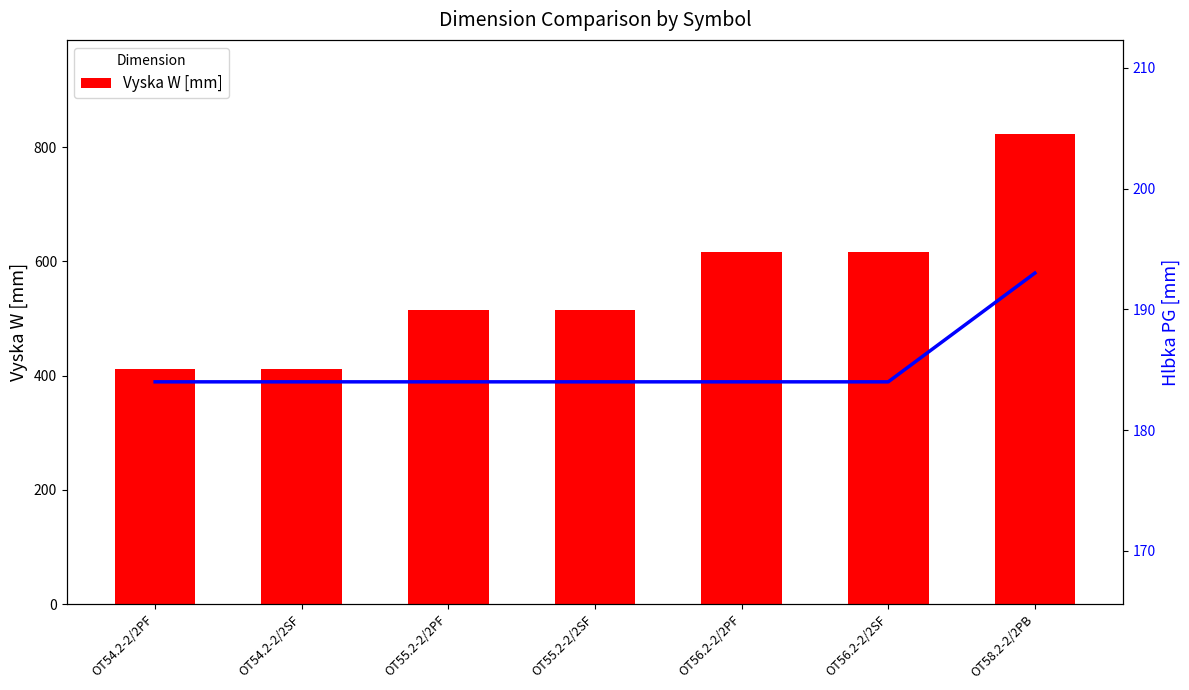

Rank the categories by Hlbka PG [mm] value from lowest to highest.

OT54.2-2/2PF, OT54.2-2/2SF, OT55.2-2/2PF, OT55.2-2/2SF, OT56.2-2/2PF, OT56.2-2/2SF, OT58.2-2/2PB